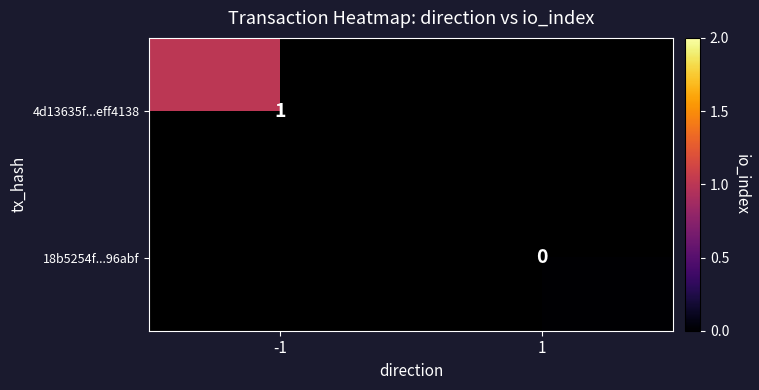

True or false: 4d13635f...eff4138 has a value of 1 at -1.

True